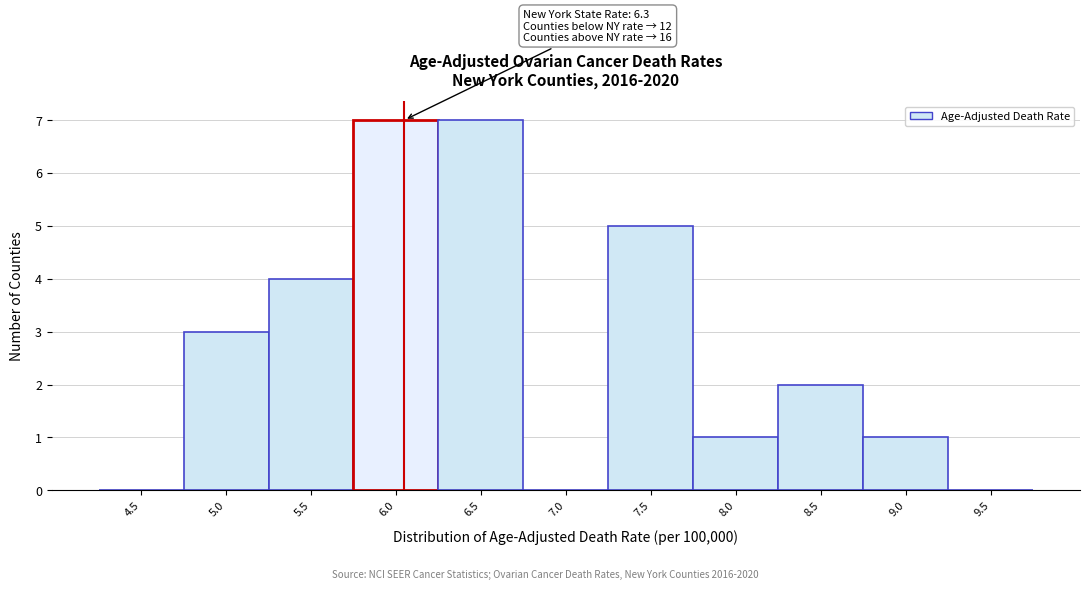

Reading right to left, extract all data points from this chart.

9.5=0	9.0=1	8.5=2	8.0=1	7.5=5	7.0=0	6.5=7	6.0=7	5.5=4	5.0=3	4.5=0